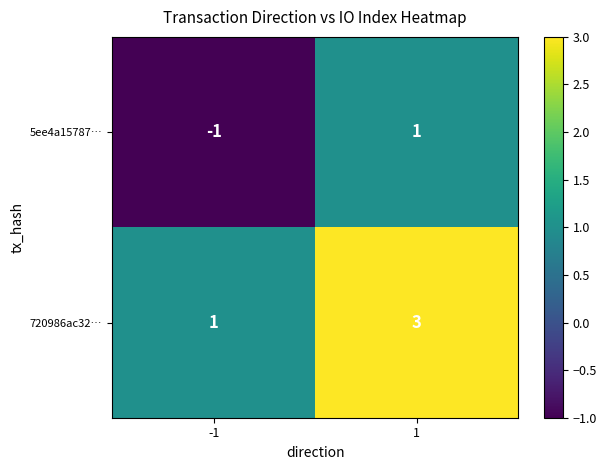

Which category has the lowest value across all series?

-1